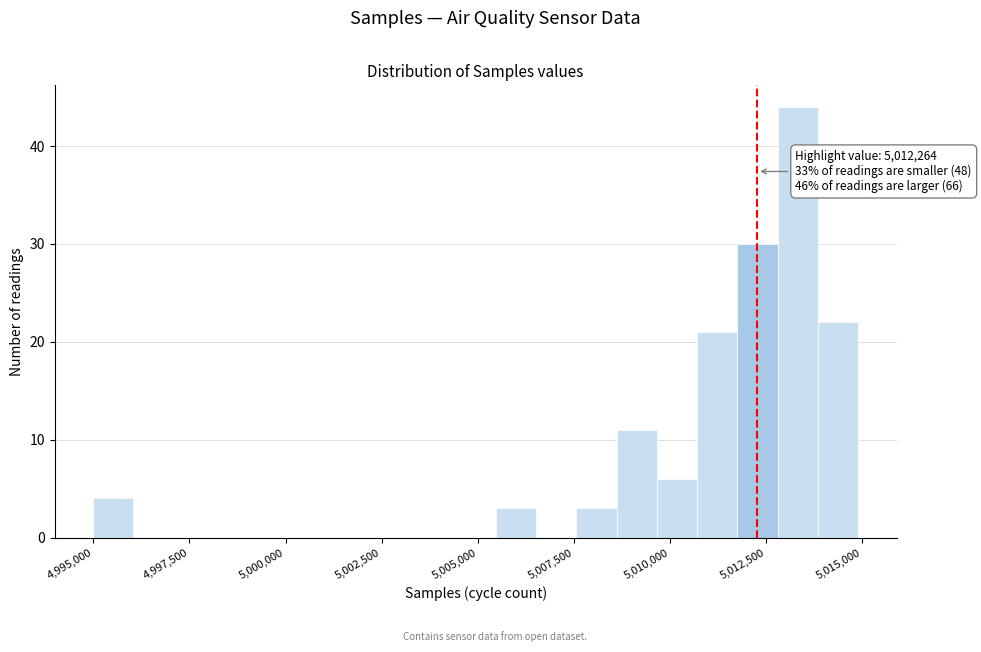

Around what value on the x-axis is the tallest bar? Give the approximate position of its centre, as read against the axis.

5013500